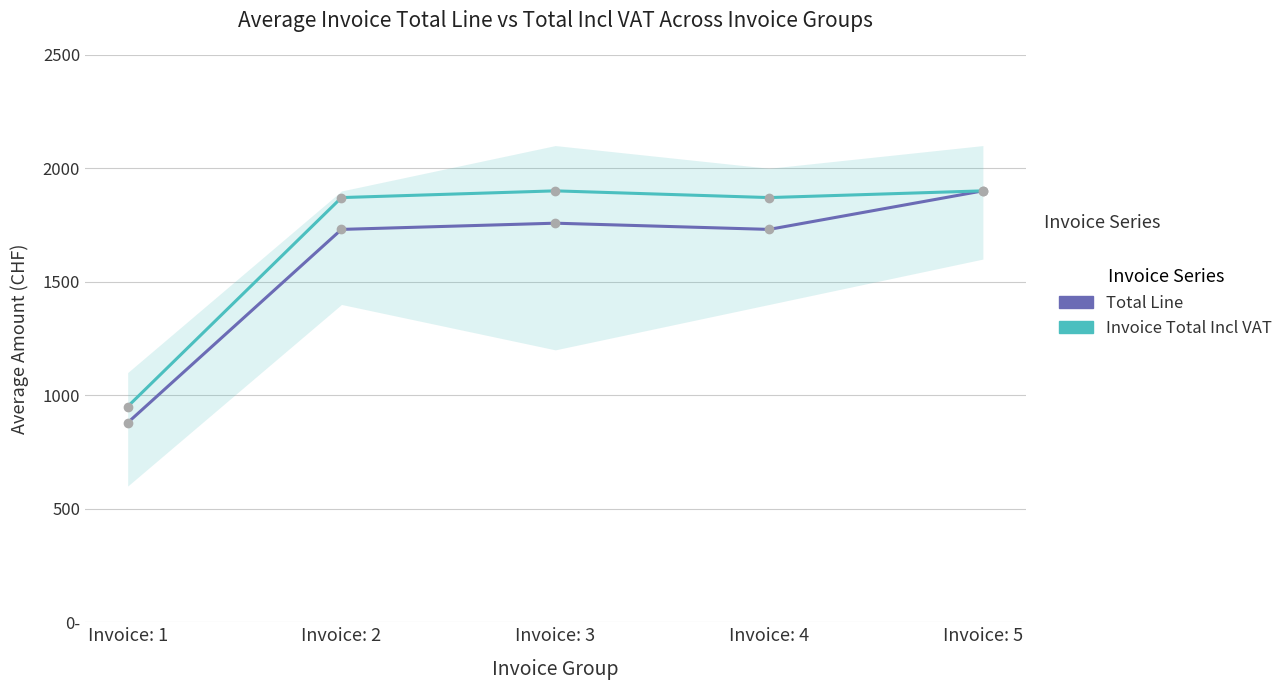

Between Invoice: 1 and Invoice: 2, which series saw the biggest shift?

Invoice Total Incl VAT